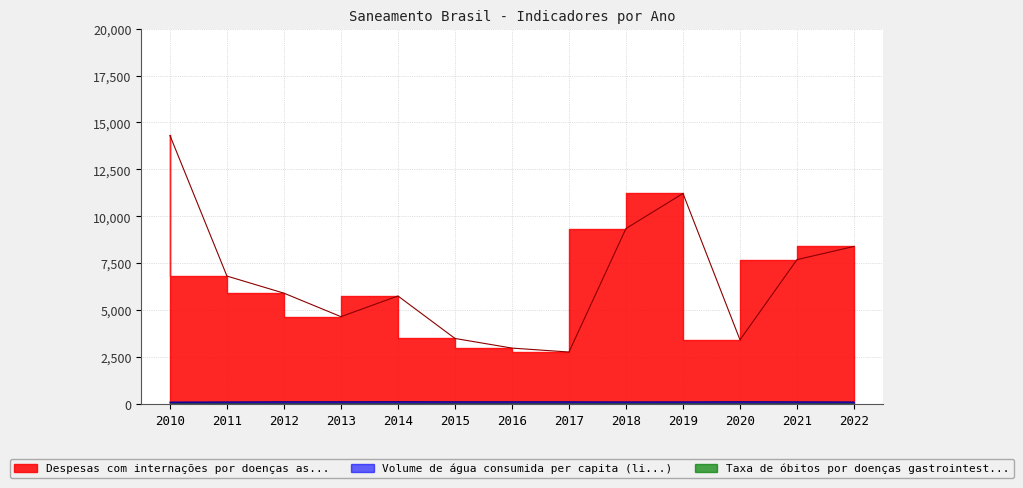

True or false: Volume de água consumida per capita (li...) has a value of 38.7 at 2021.

False